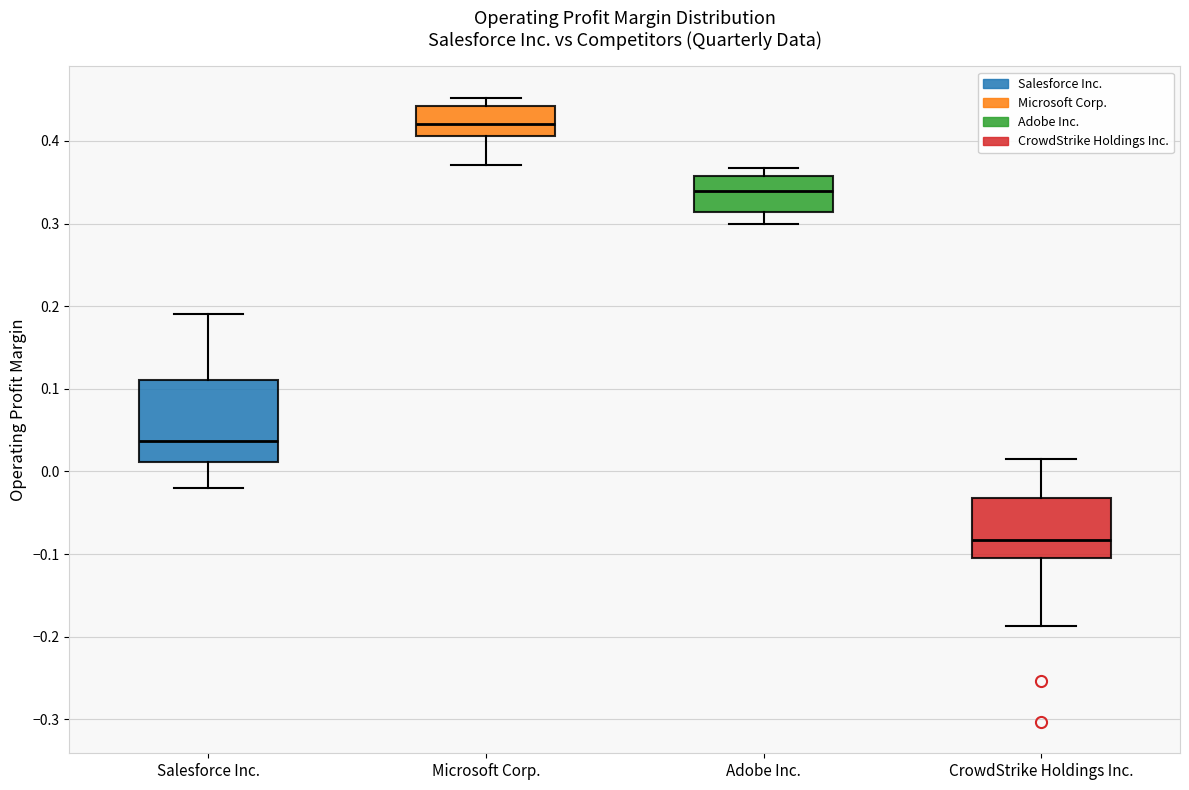

Which box's median line is the highest?

Microsoft Corp.